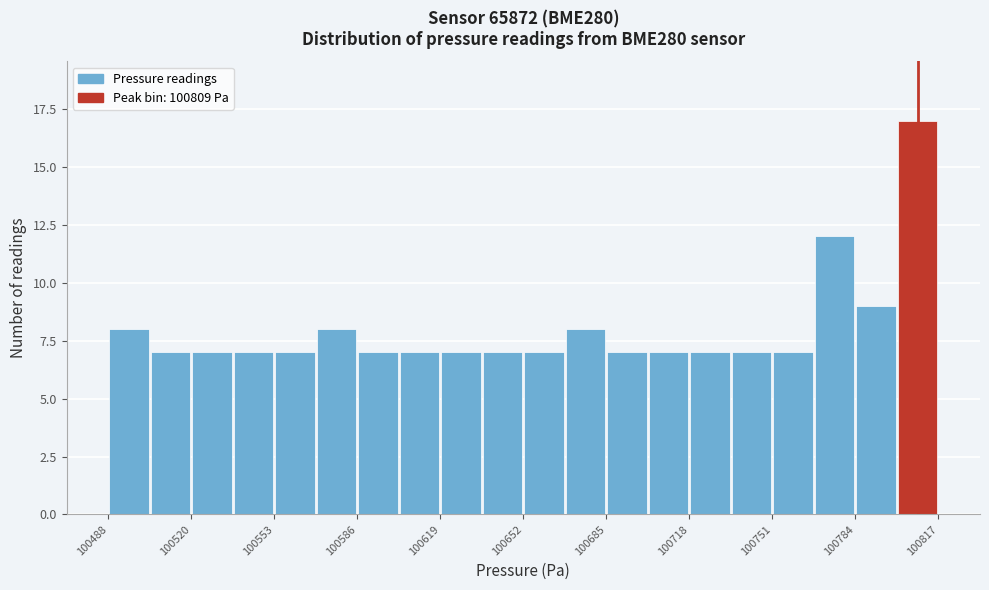

Read against the x-axis, roughly where is the centre of the tallest bar?

100810